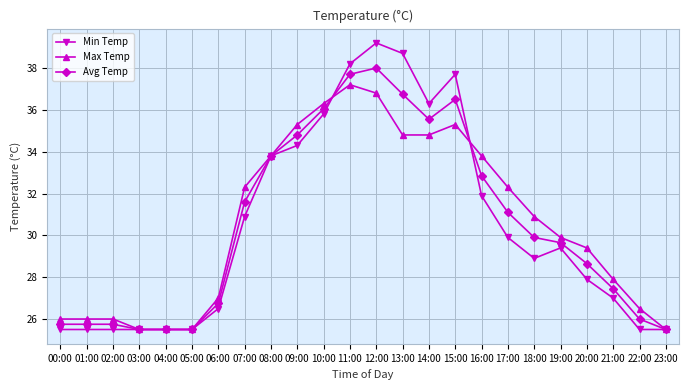

What is the approximate value of Min Temp at 18:00?

28.9